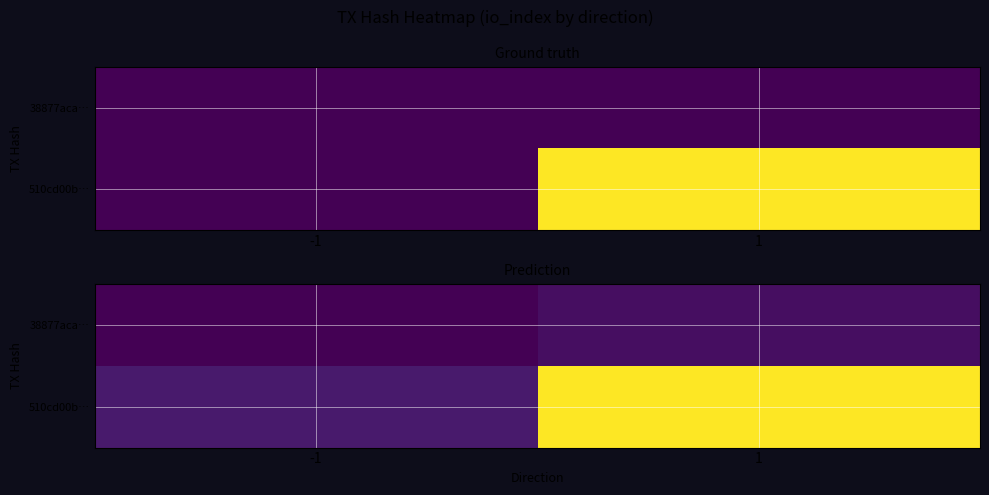

Rank the categories by 510cd00b… value from highest to lowest.

1, -1